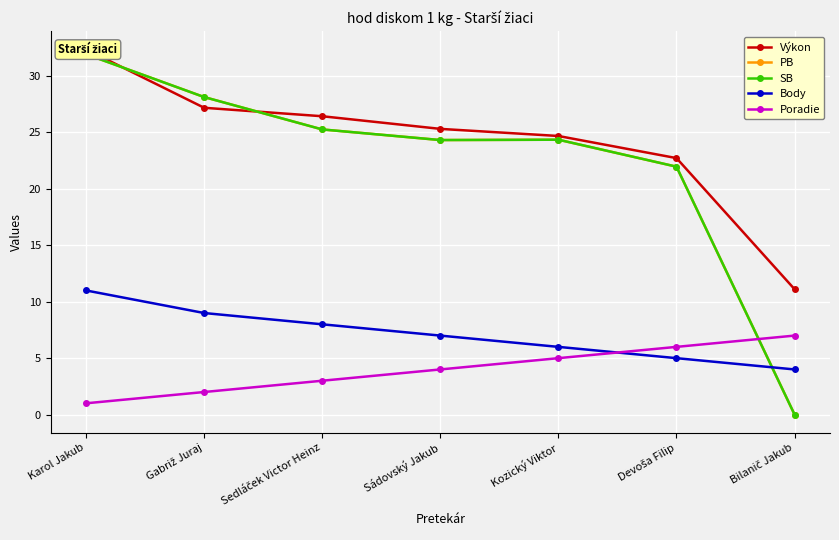

In SB, how many points are higher than both neighbors (excluding endpoints)?

1